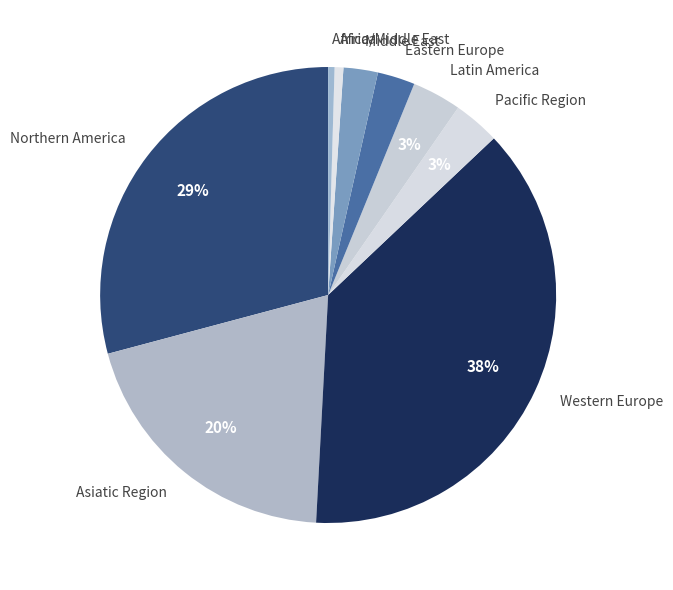

To the nearest percent, what is the average slice percentage?

11%